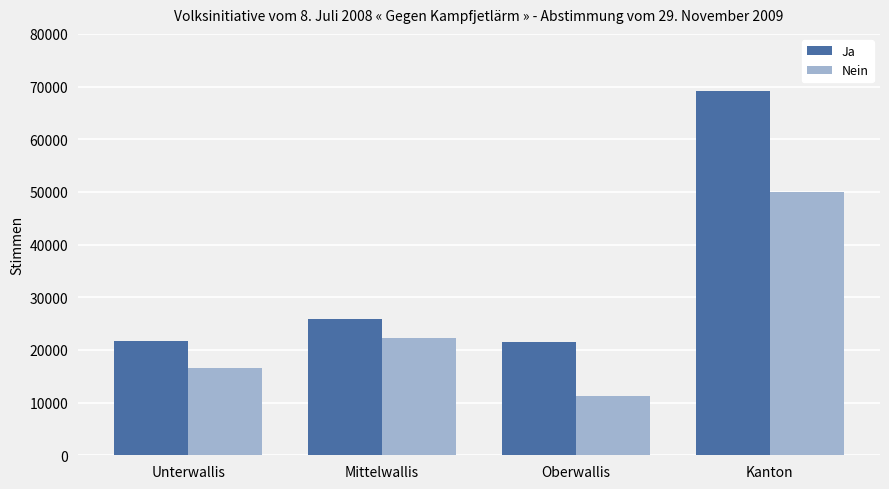

The Nein series shows 16788 at Oberwallis. True or false?

False